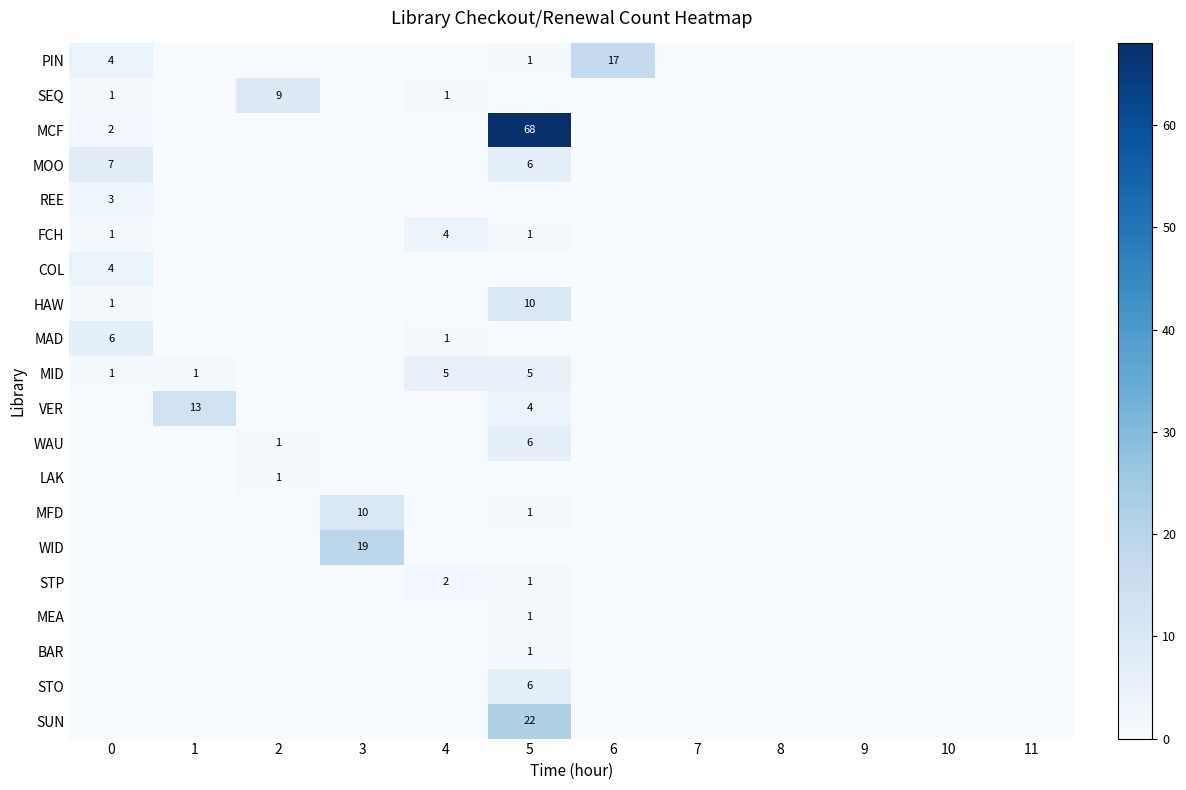

True or false: WID has a value of 11 at 3.

False